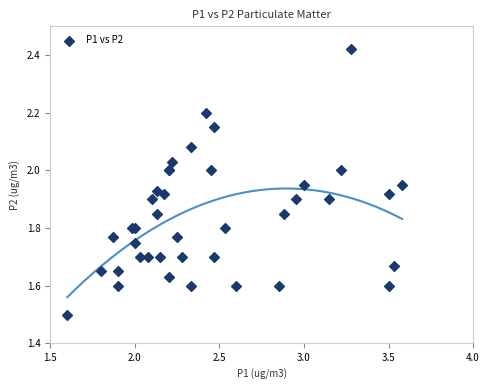

What Y value in the scatter plot is closest to 1?

1.5